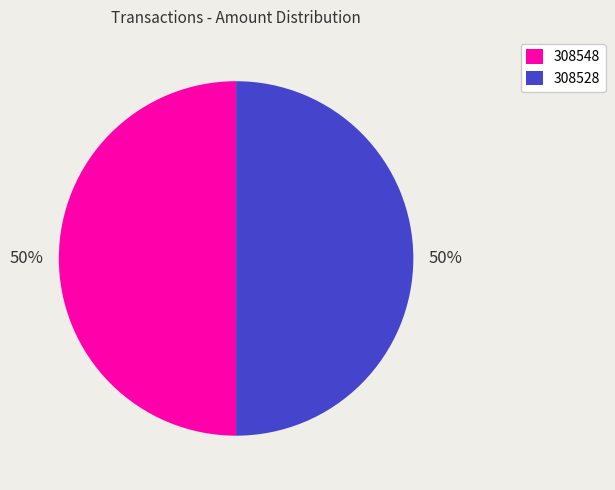

Approximately how many times larger is the value at 308528 compared to 308548?

1.0